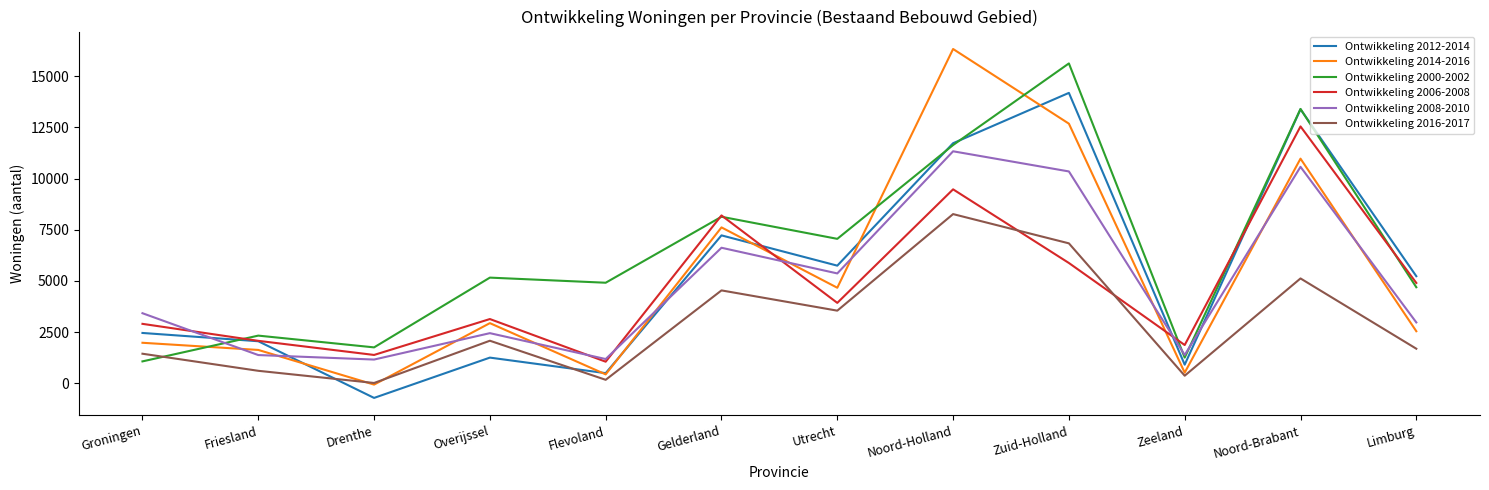

True or false: Ontwikkeling 2016-2017 has a value of 5641 at Utrecht.

False